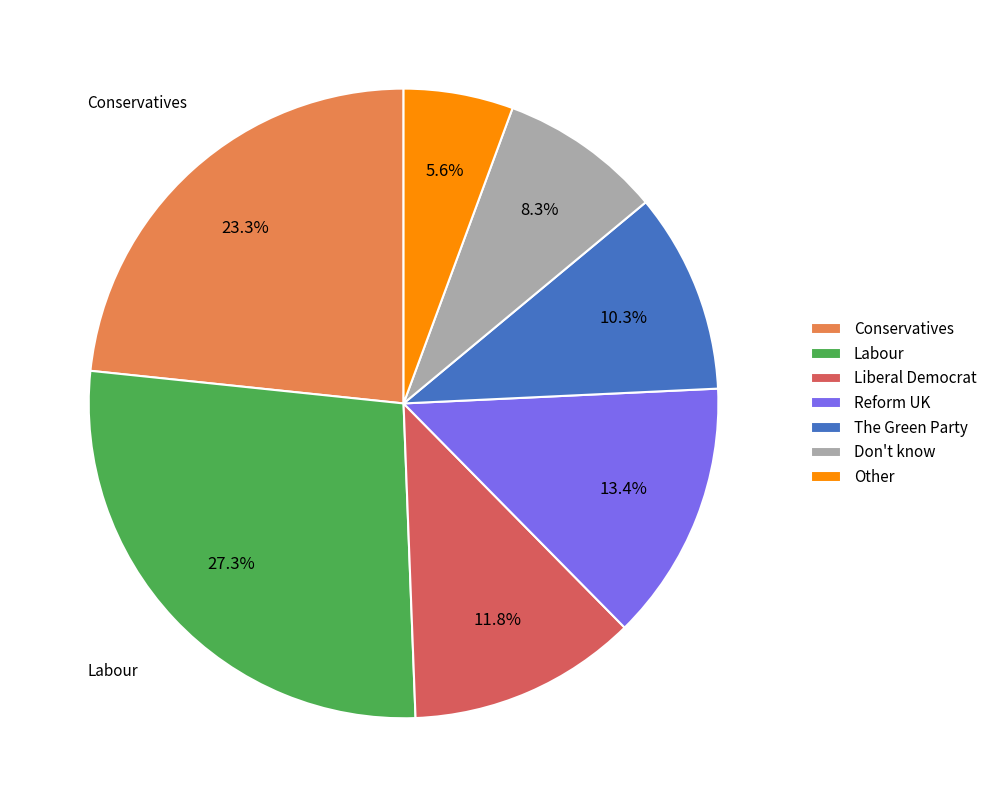

What percentage is NOT represented by Labour?

72.7%